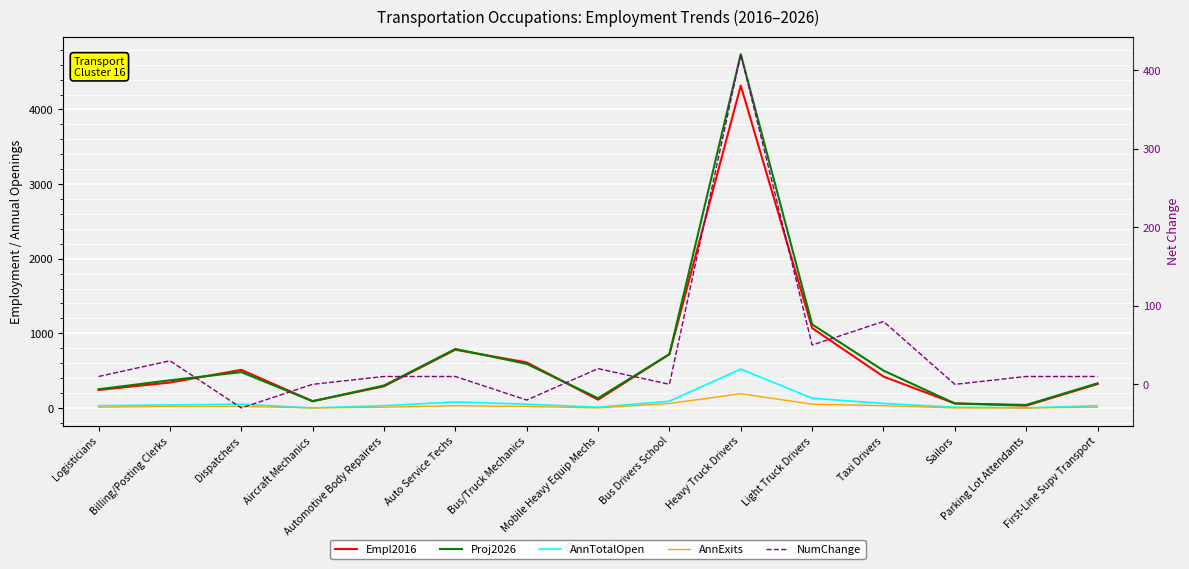

At how many categories does at least one series exceed 1410?

1